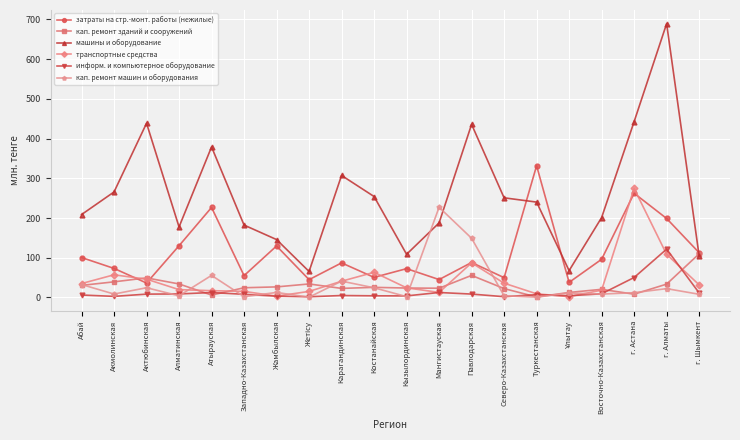

What is the difference between the second highest and second lowest values in the кап. ремонт зданий и сооружений series?

49.5